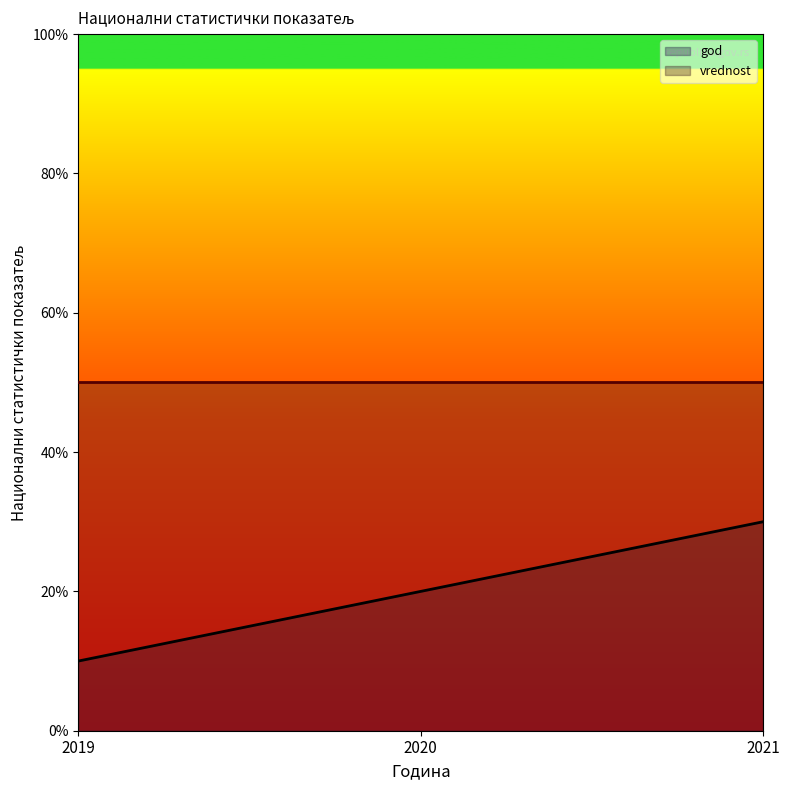

What is the sum of the values at 2020 and 2019?

0.3